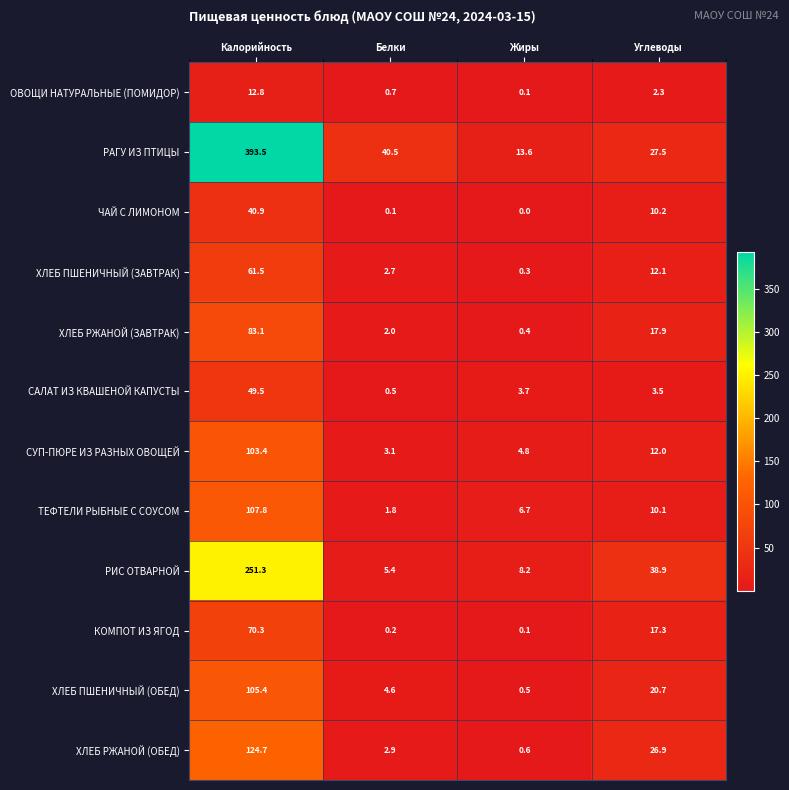

What is the total value across all series at Белки?

64.5